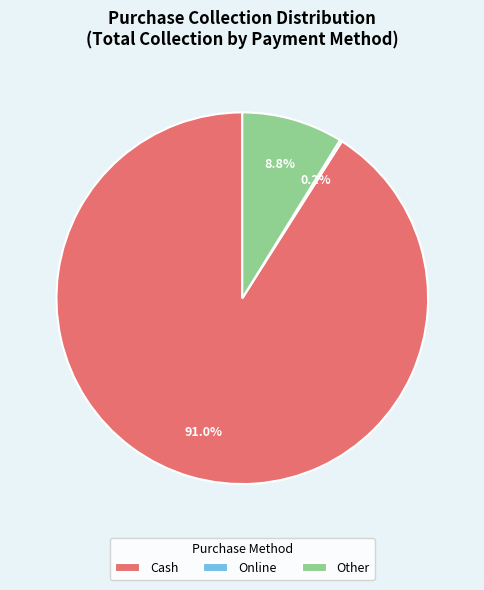

To the nearest percent, what percentage of the pie is Other?

9%